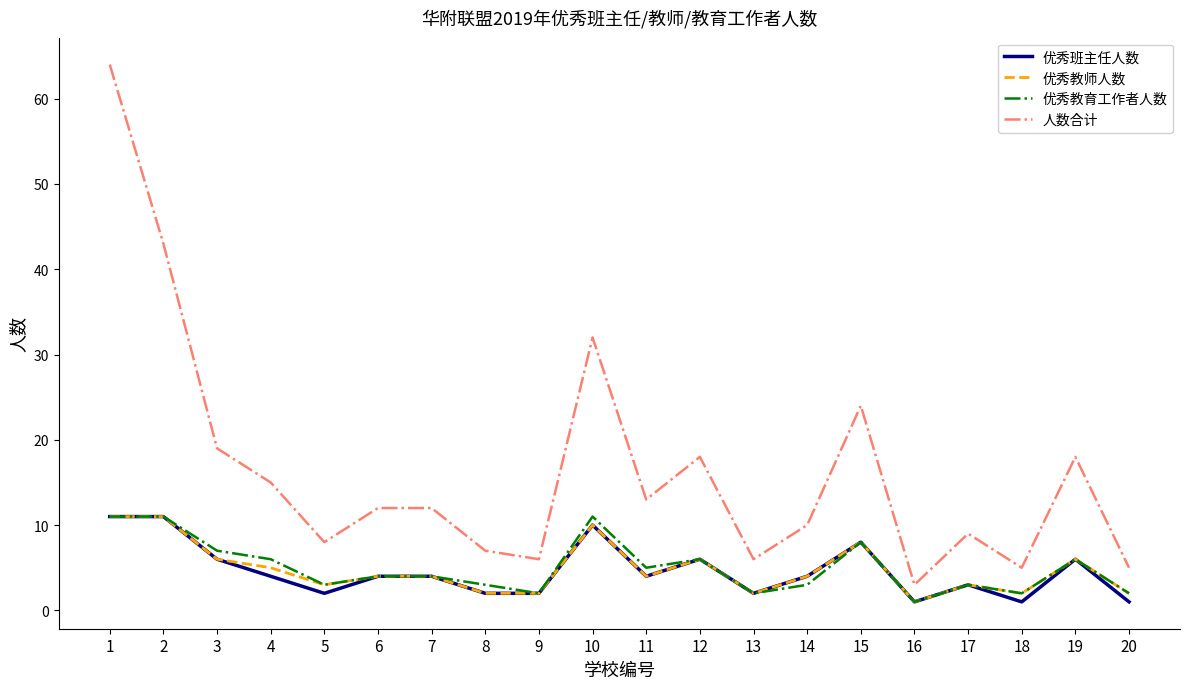

What is the sum of all 优秀教育工作者人数 values?

100